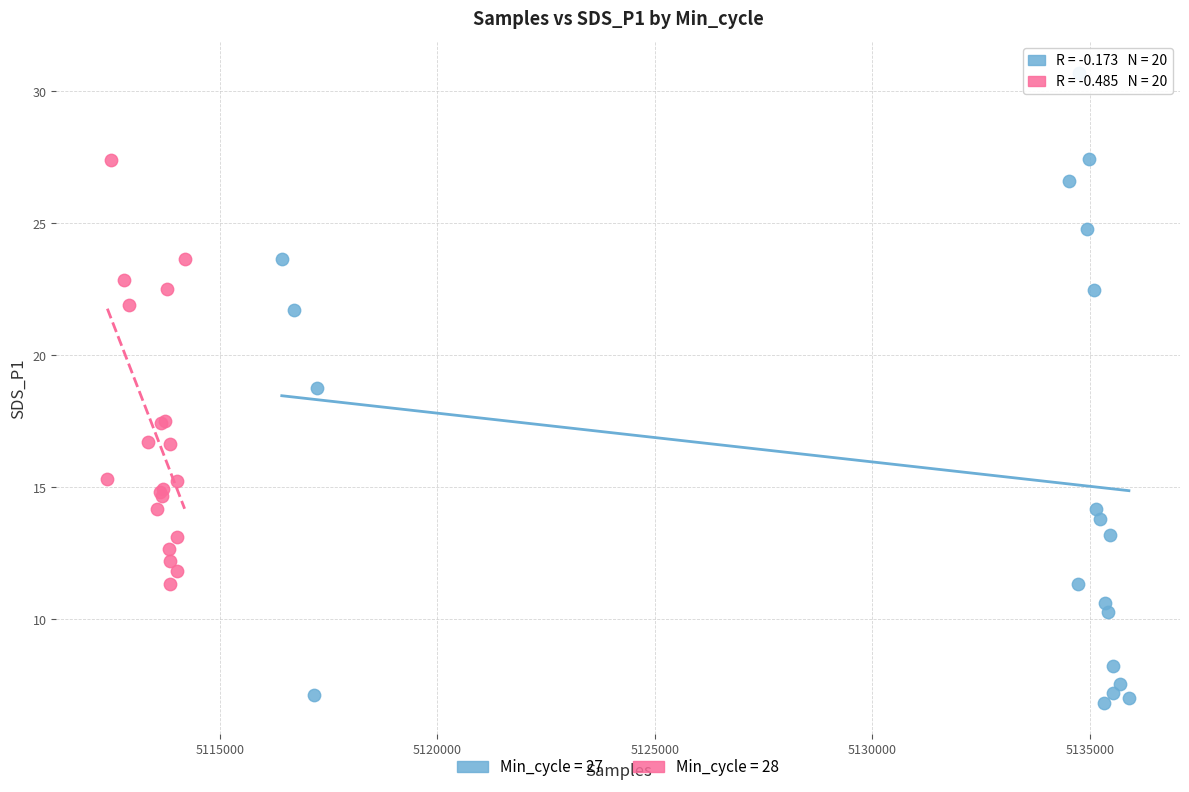

Which series has the largest Y range (max minus min)?

Min_cycle = 27